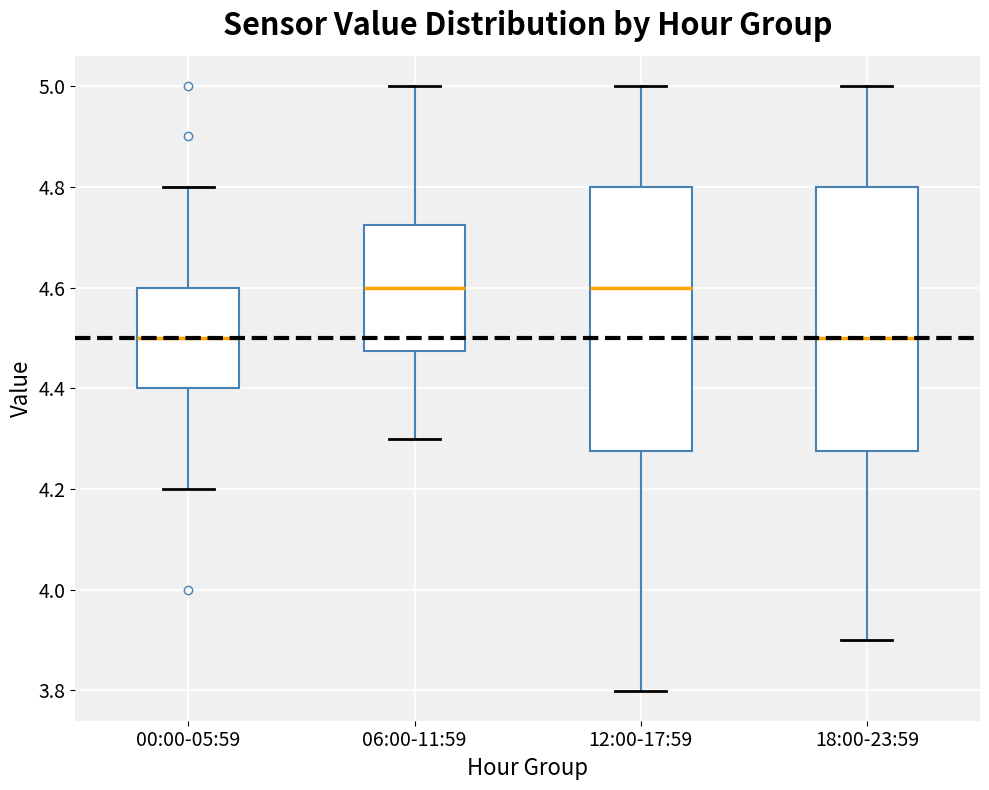

Reading left to right, read every box against the y-axis: the position of its median line, the range the box covers, and the ends of its whiskers. The values are not printed on the chart, so give them approximately, as read against the axis.

00:00-05:59: median 4.50, box 4.40 to 4.60, whiskers 4.20 to 4.80
06:00-11:59: median 4.60, box 4.48 to 4.72, whiskers 4.30 to 5.00
12:00-17:59: median 4.60, box 4.28 to 4.80, whiskers 3.80 to 5.00
18:00-23:59: median 4.50, box 4.28 to 4.80, whiskers 3.90 to 5.00